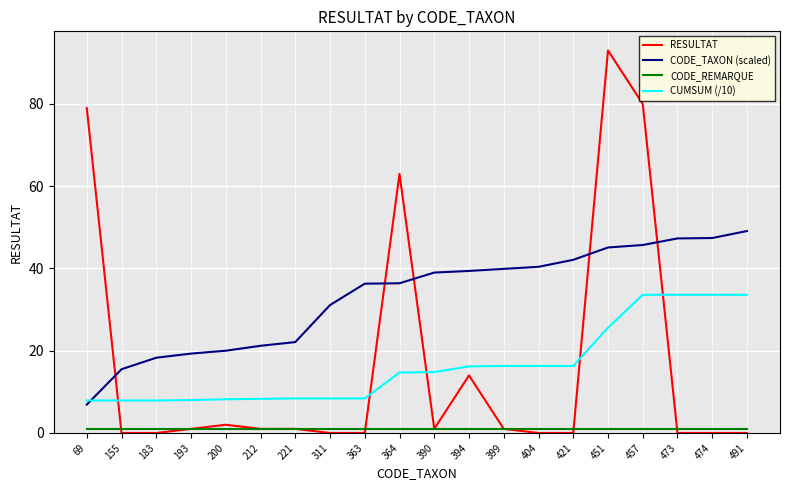

What is the average value of the RESULTAT series?

16.8